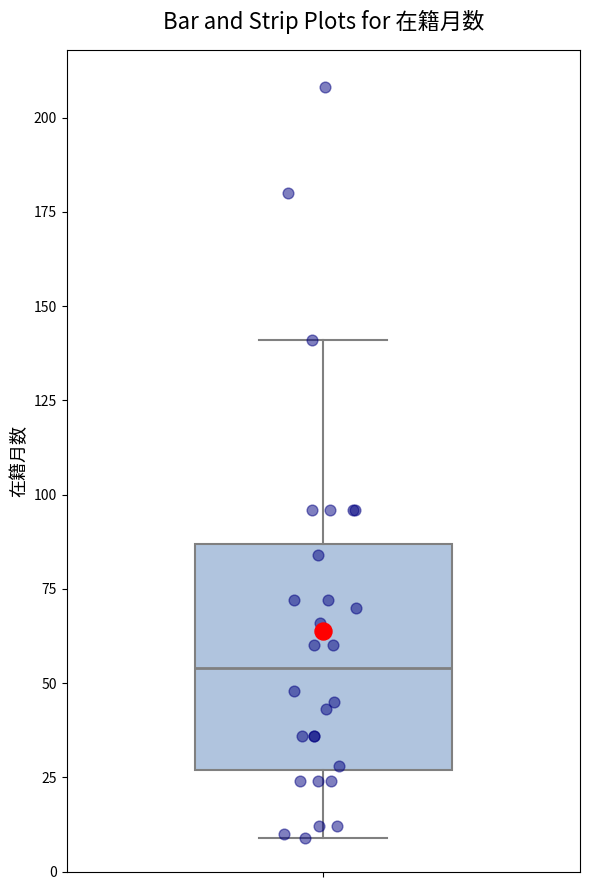

Transcribe this box plot: give where the median line is, the range the box spans, and where the two whiskers end, as read against the y-axis. The values are not printed on the chart, so give them approximately, as read against the axis.

median 55, box 25 to 85, whiskers 10 to 140